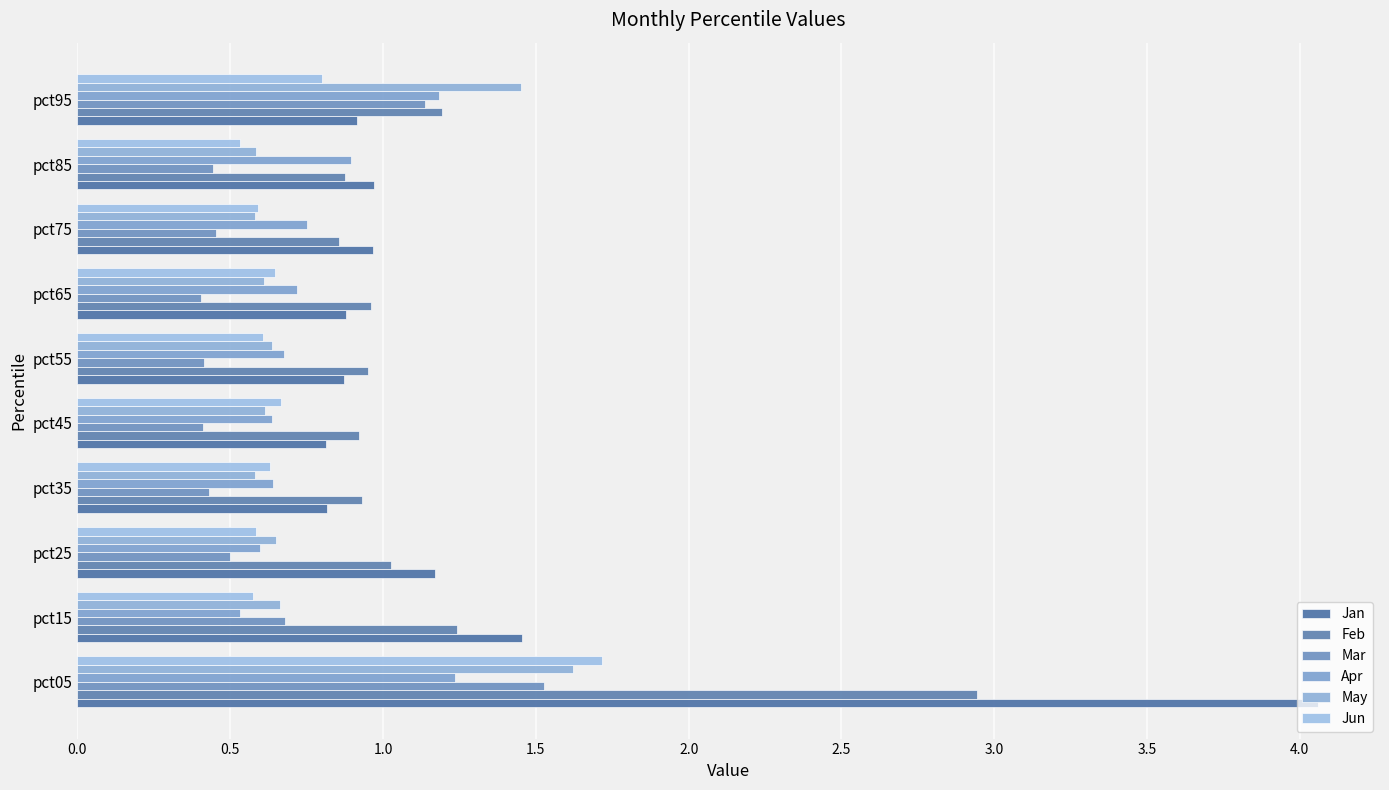

What is the sum of all May values?

8.0